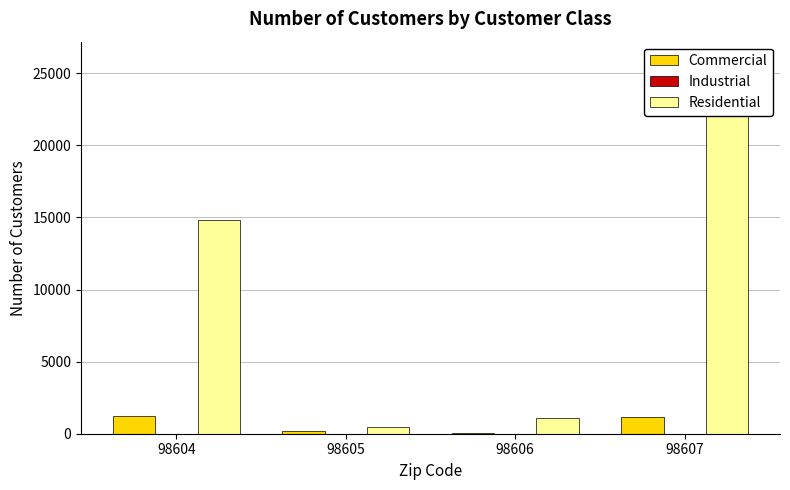

What is the value of the Residential bar at the 4th from the left?

25893